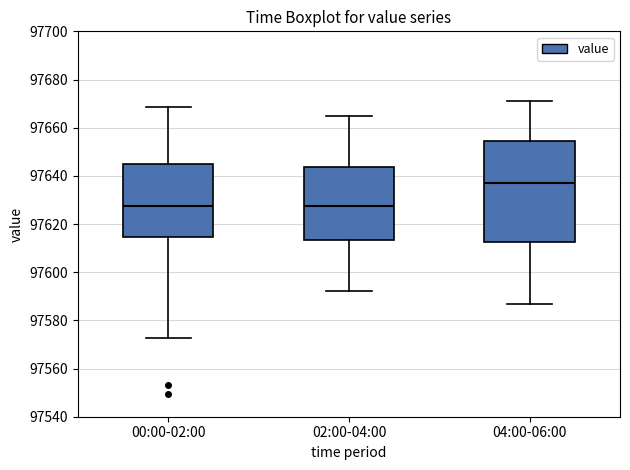

Reading left to right, transcribe this box plot: for each box, give where its median line is, the range the box spans, and where its two whiskers end, as read against the y-axis. The values are not printed on the chart, so give them approximately, as read against the axis.

00:00-02:00: median 97628, box 97614 to 97644, whiskers 97572 to 97668
02:00-04:00: median 97628, box 97614 to 97644, whiskers 97592 to 97664
04:00-06:00: median 97636, box 97612 to 97654, whiskers 97588 to 97672